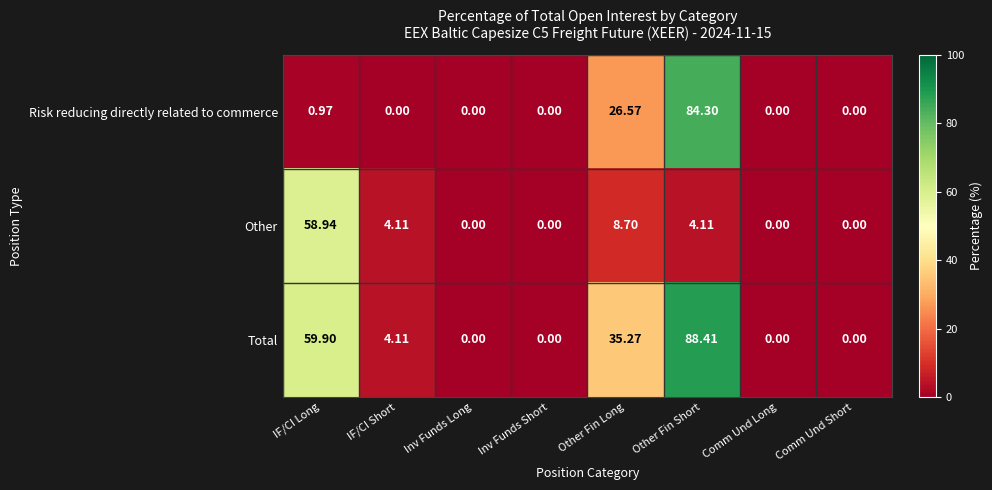

Where is Risk reducing directly related to commerce nearest to the value 42?

Other Fin Long